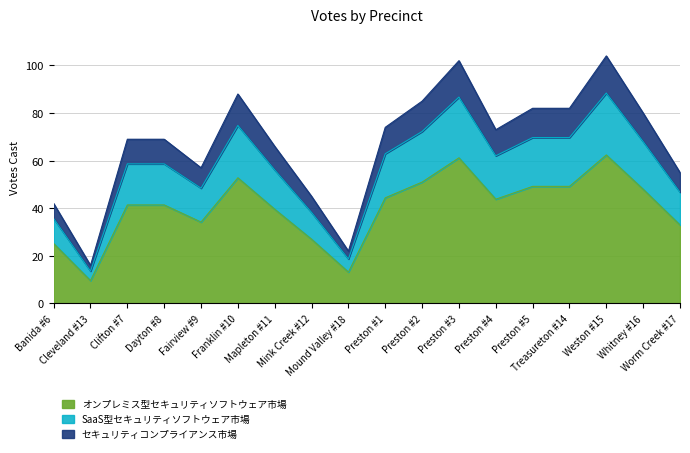

What is the change in value from Preston #5 to Whitney #16?

-1.2